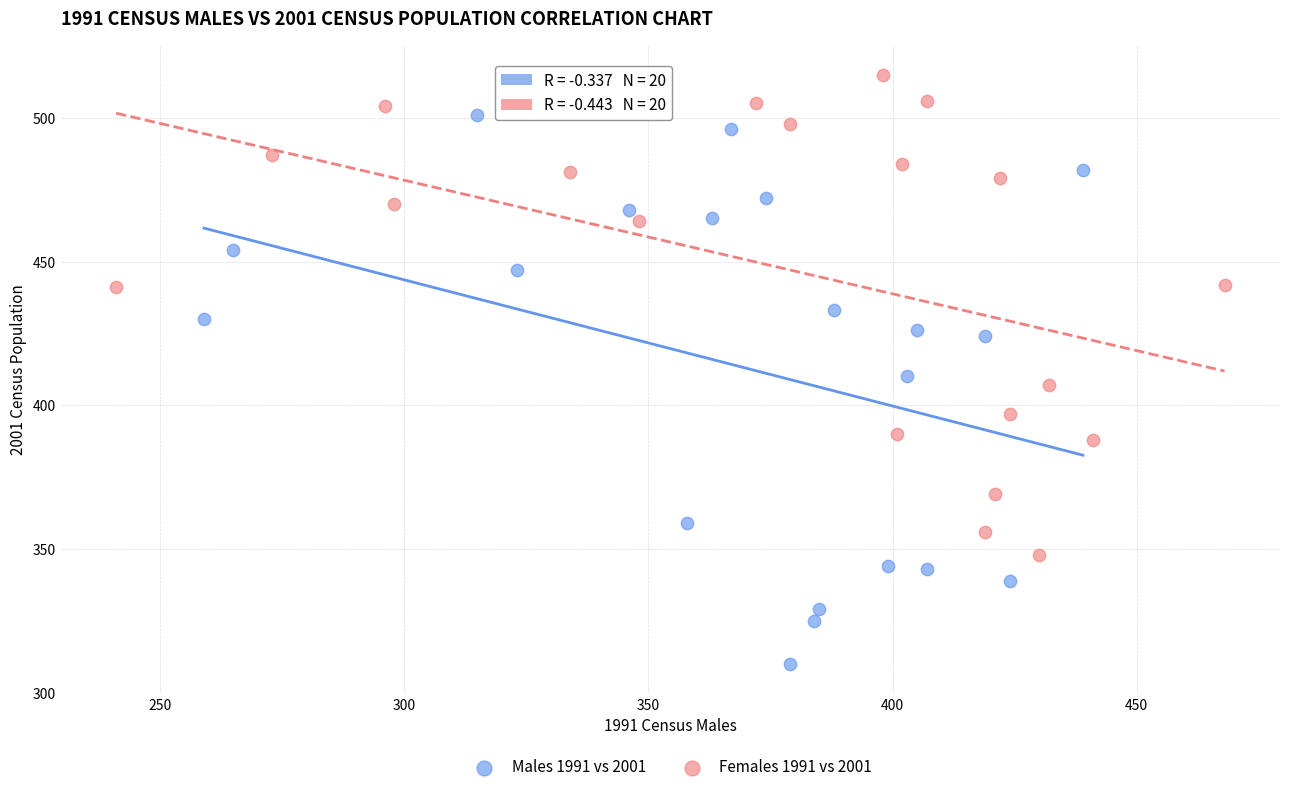

Which series reaches the minimum Y coordinate?

Males 1991 vs 2001